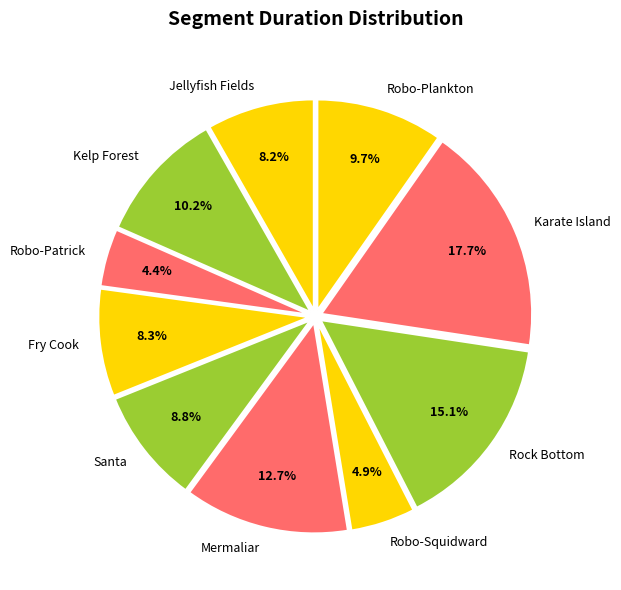

What is the ratio of the value at Mermaliar to the value at Robo-Patrick?

2.9